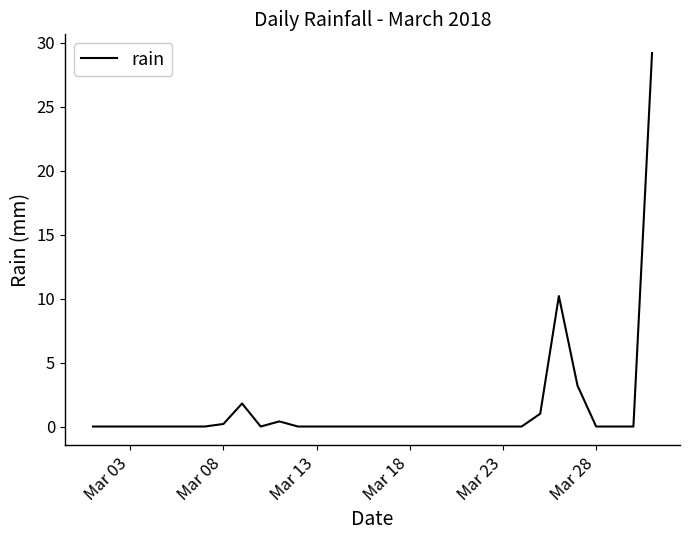

How many lines are shown in the chart?

1